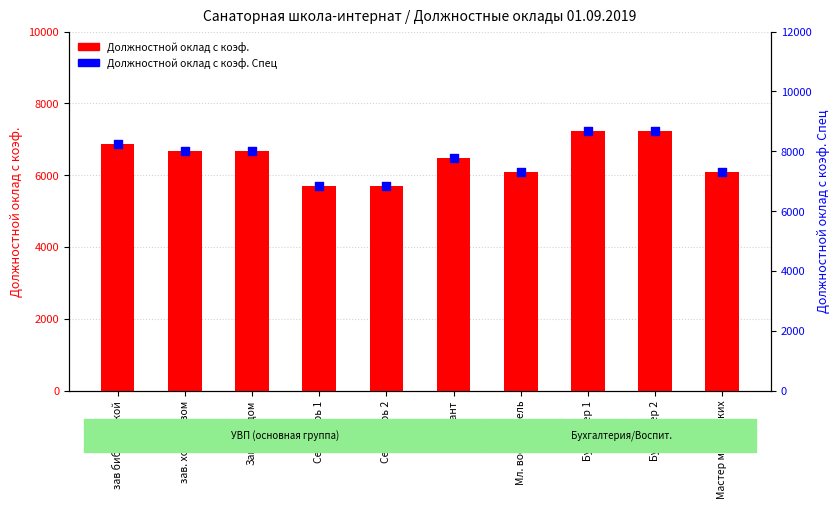

Which series has the widest spread of Y values?

Должностной оклад с коэф. Спец